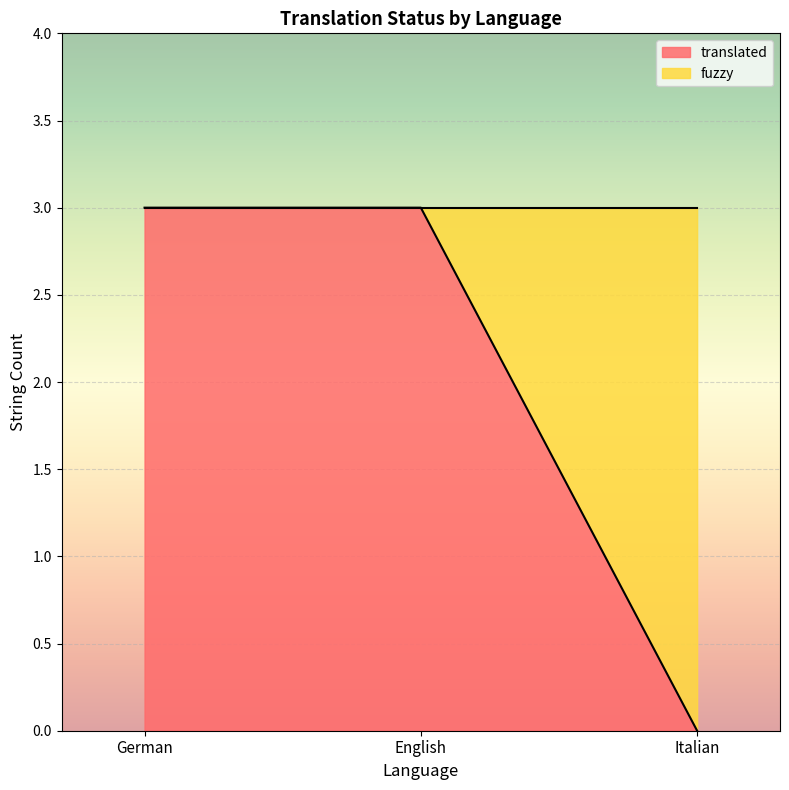

The chart shows a value of 5 at German. True or false?

False